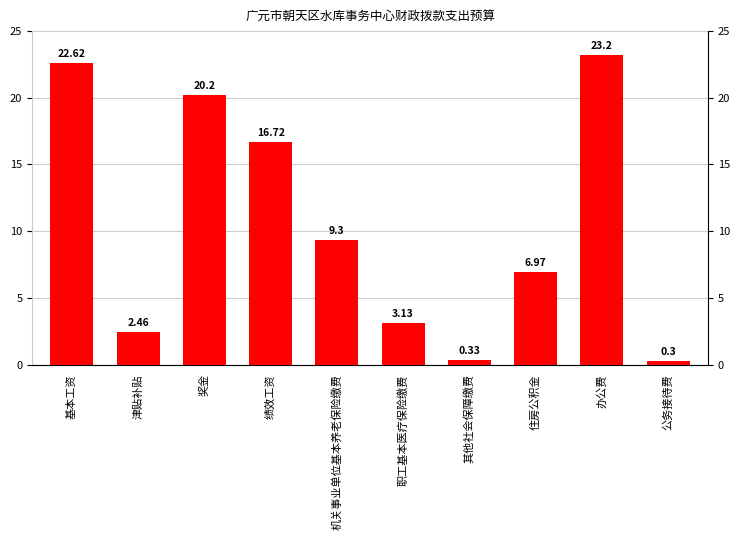

Read the value at 其他社会保障缴费.

0.3